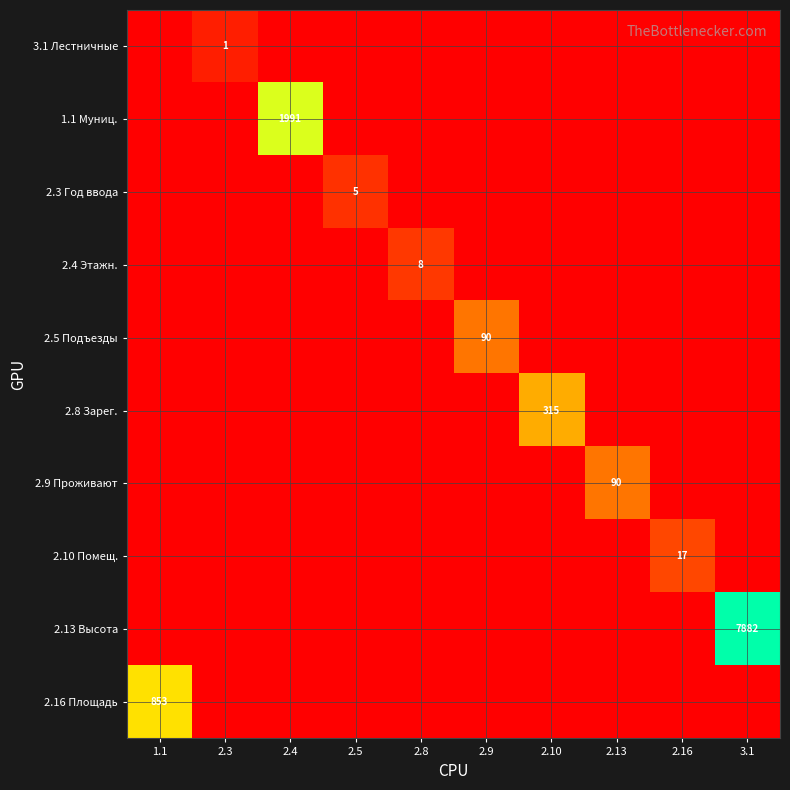

The 2.13 Высота series shows 7882 at 3.1. True or false?

True